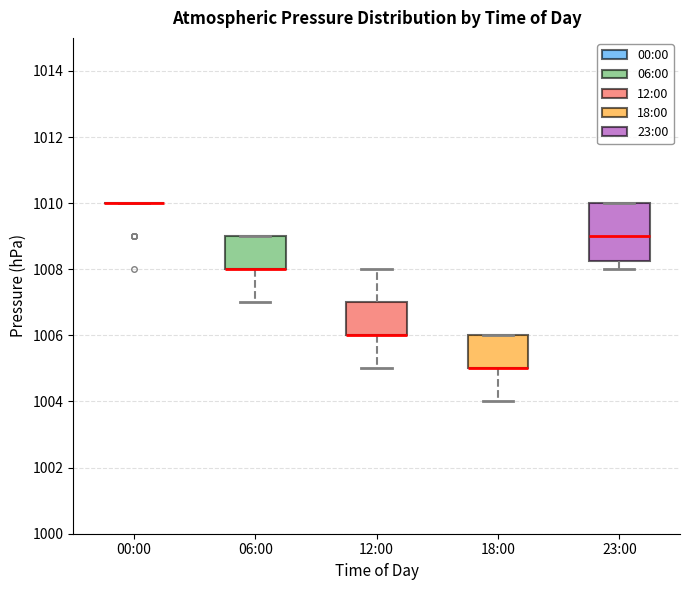

Reading left to right, transcribe this box plot: for each box, give where its median line is, the range the box spans, and where its two whiskers end, as read against the y-axis. The values are not printed on the chart, so give them approximately, as read against the axis.

00:00: box collapsed to a line at 1010.0, whiskers 1010.0 to 1010.0
06:00: median 1008.0 (drawn on the box's lower edge), box 1008.0 to 1009.0, whiskers 1007.0 to 1009.0
12:00: median 1006.0 (drawn on the box's lower edge), box 1006.0 to 1007.0, whiskers 1005.0 to 1008.0
18:00: median 1005.0 (drawn on the box's lower edge), box 1005.0 to 1006.0, whiskers 1004.0 to 1006.0
23:00: median 1009.0, box 1008.2 to 1010.0, whiskers 1008.0 to 1010.0